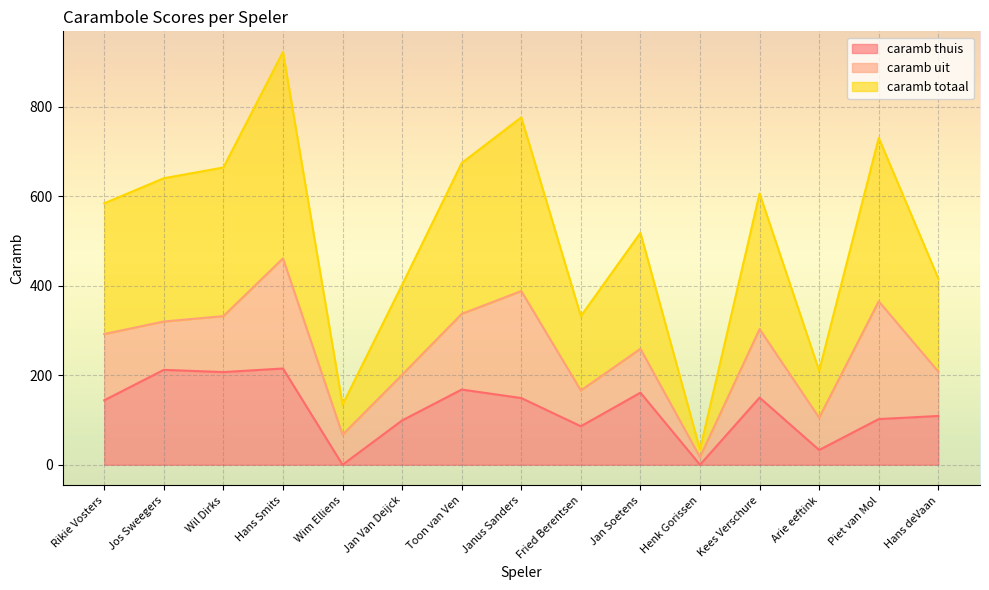

What is the greatest value displayed?

461